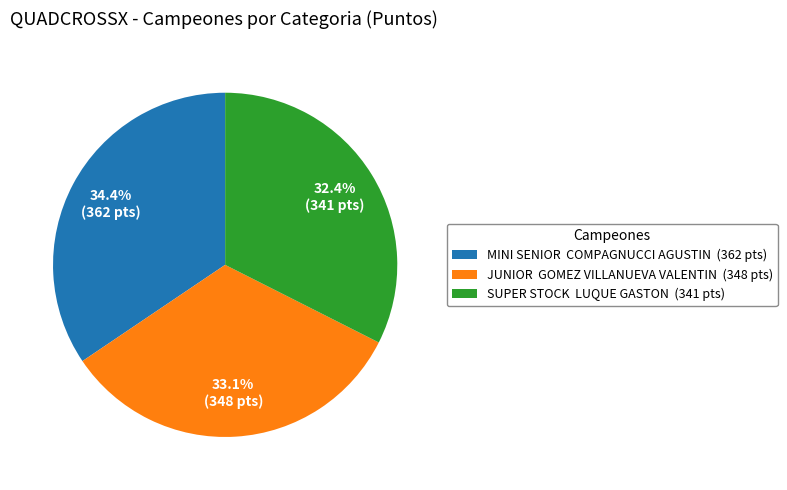

Approximately how many times larger is the value at MINI SENIOR compared to JUNIOR?

1.0